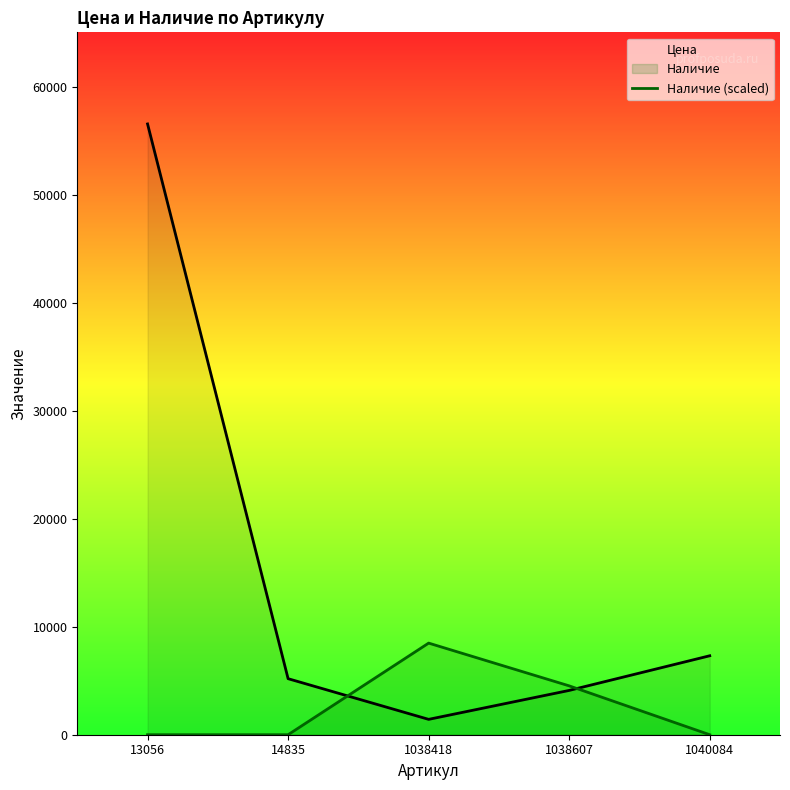

Reading left to right, what are all the values shown in this chart?

Цена: 56595.0	5192.0	1424.0	4105.0	7316.0
Наличие (scaled): 0.0	0.0	8489.2	4527.6	0.0